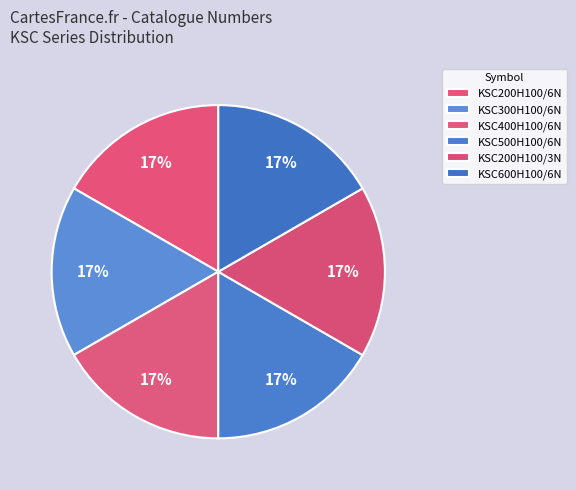

How many slices are in this pie chart?

6